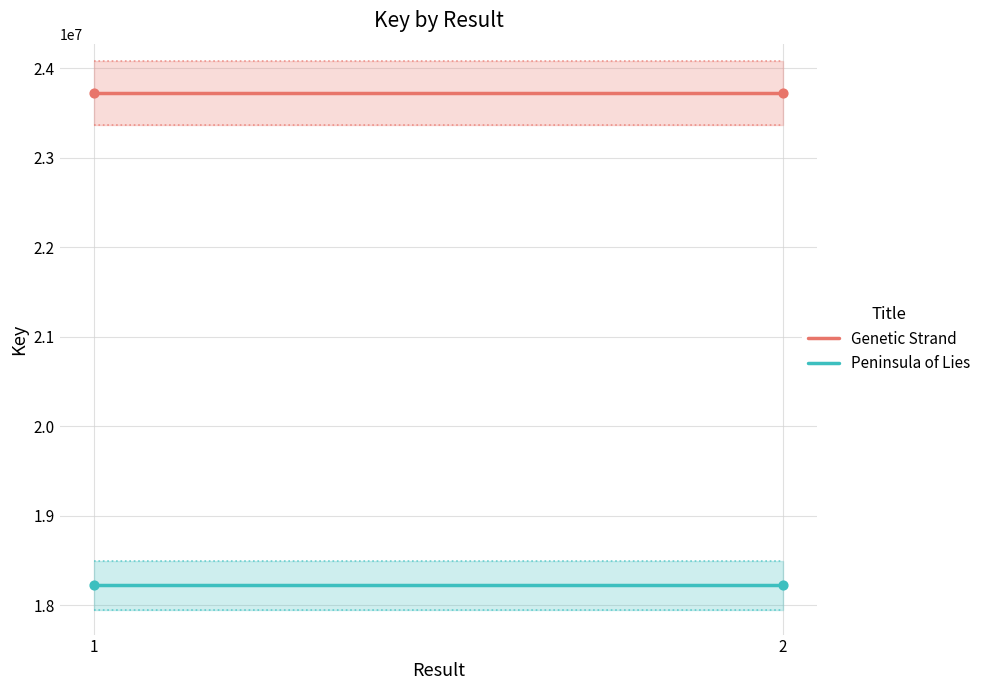

At how many categories does at least one series exceed 21695443?

2